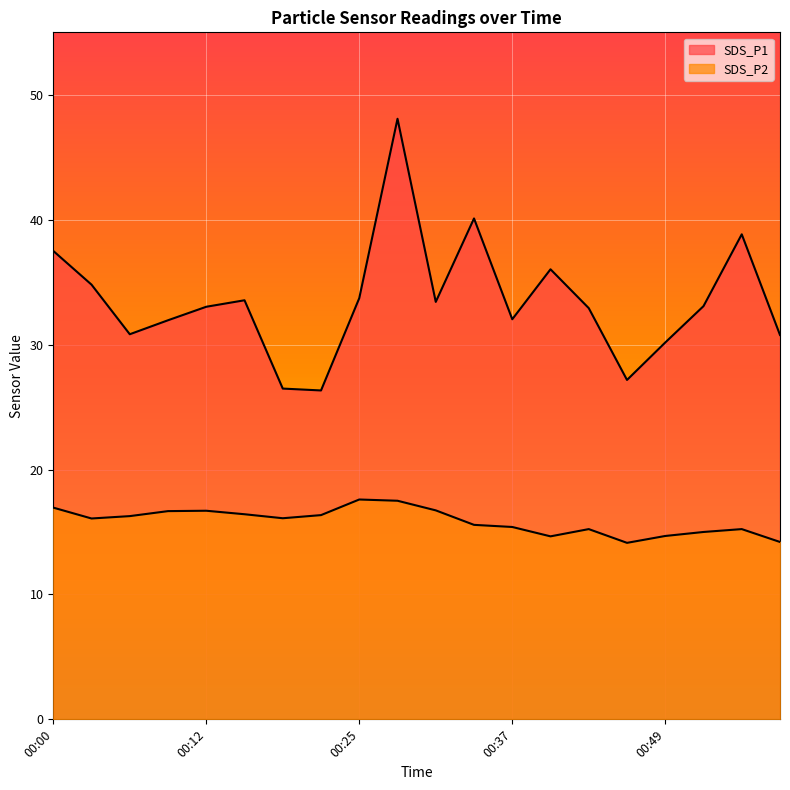

List the labels in order of SDS_P2 value, smallest first.

00:46, 00:59, 00:40, 00:49, 00:52, 00:43, 00:55, 00:37, 00:34, 00:03, 00:19, 00:06, 00:22, 00:16, 00:09, 00:12, 00:31, 00:00, 00:28, 00:25